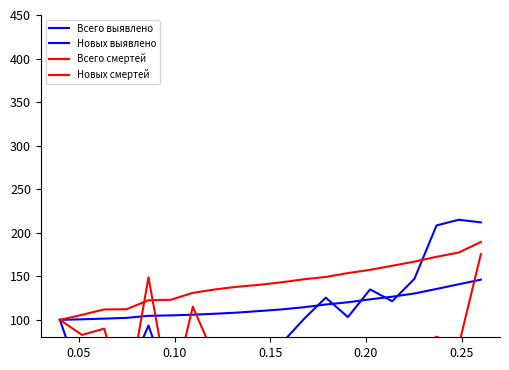

Which series ends up on top after the final intersection of Новых смертей and Всего выявлено?

Новых смертей